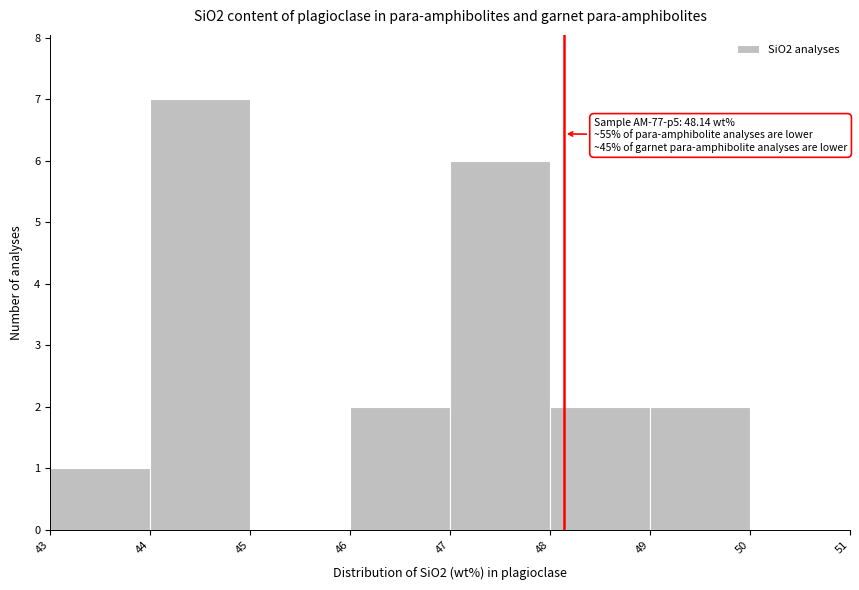

Which range on the x-axis has the tallest bar?

44 to 45